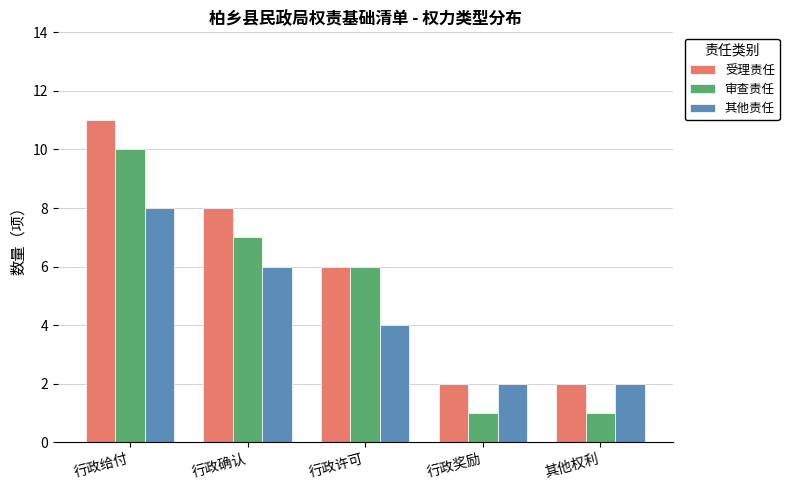

What is the difference between the maximum and minimum values in the 审查责任 series?

9